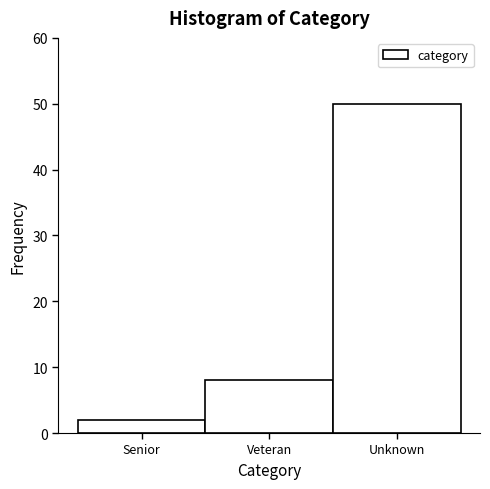

Reading left to right, what are all the values shown in this chart?

2	8	50